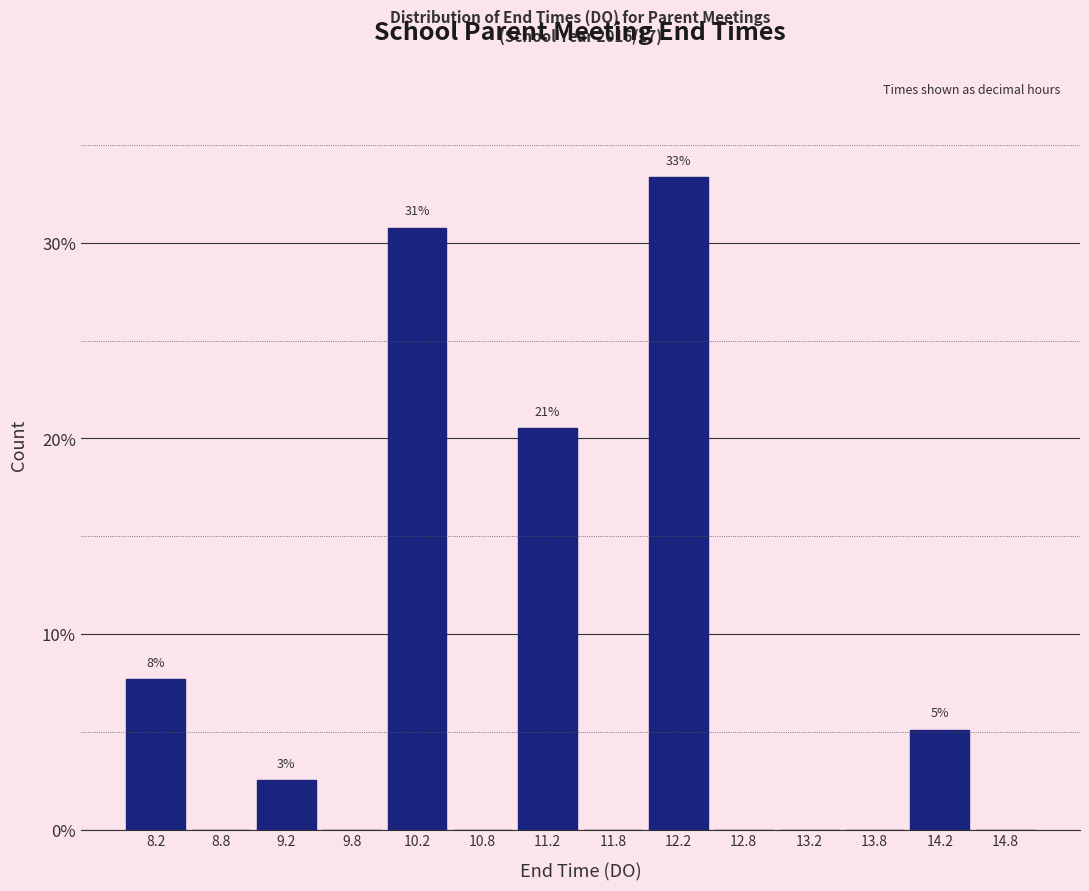

Which range on the x-axis has the tallest bar?

12.0 to 12.5